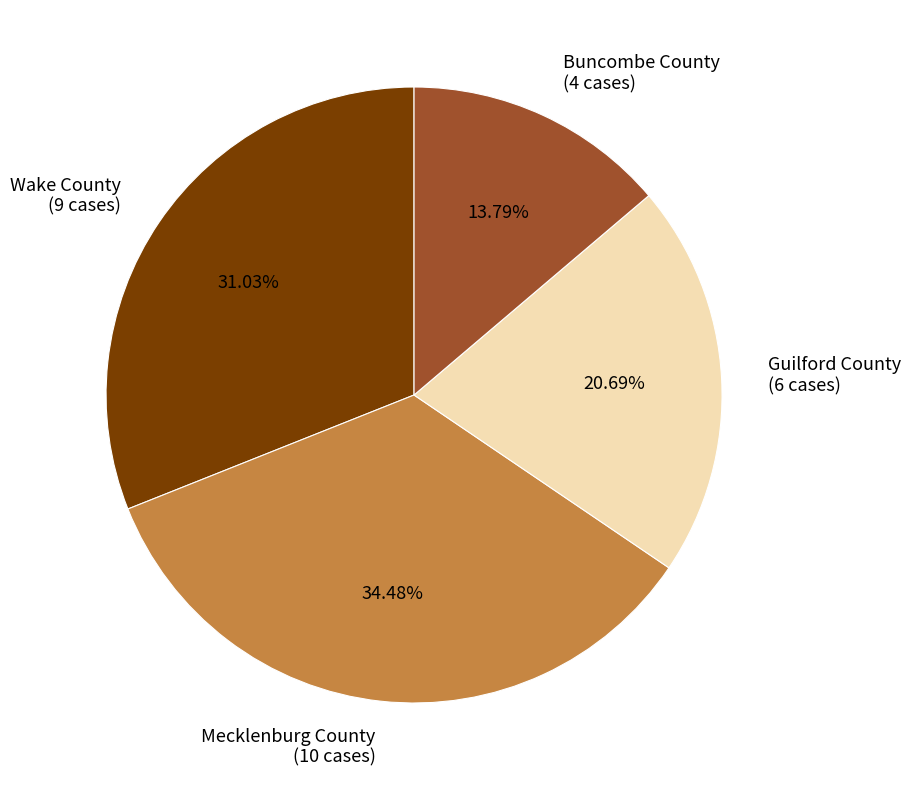

Is Guilford County the majority of the pie?

No